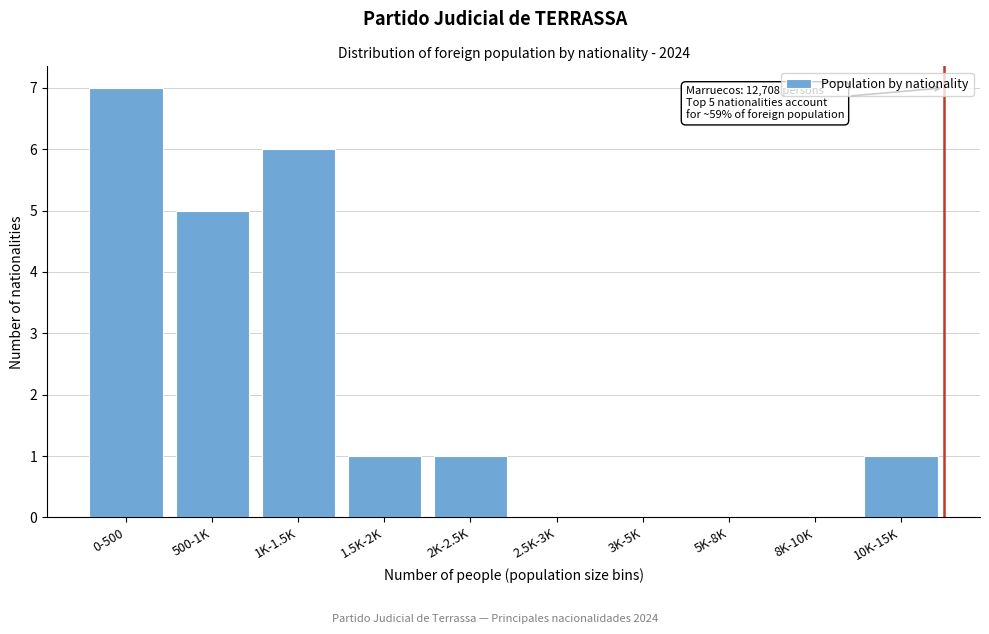

Reading left to right, what are all the values shown in this chart?

0-500=7	500-1K=5	1K-1.5K=6	1.5K-2K=1	2K-2.5K=1	2.5K-3K=0	3K-5K=0	5K-8K=0	8K-10K=0	10K-15K=1